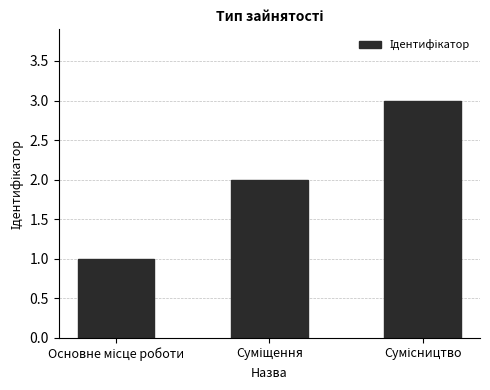

List the labels in order of value, largest first.

Сумісництво, Суміщення, Основне місце роботи